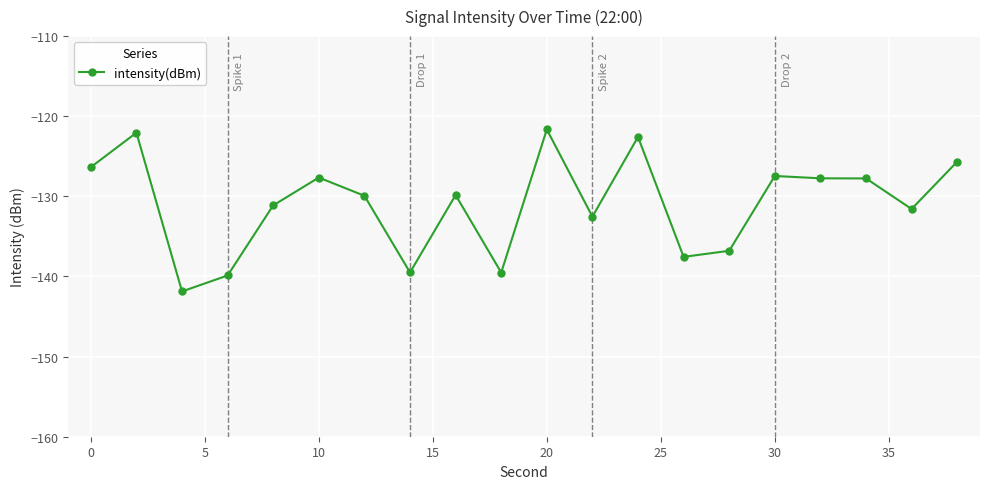

True or false: the data has more than 1 interior local peaks.

True